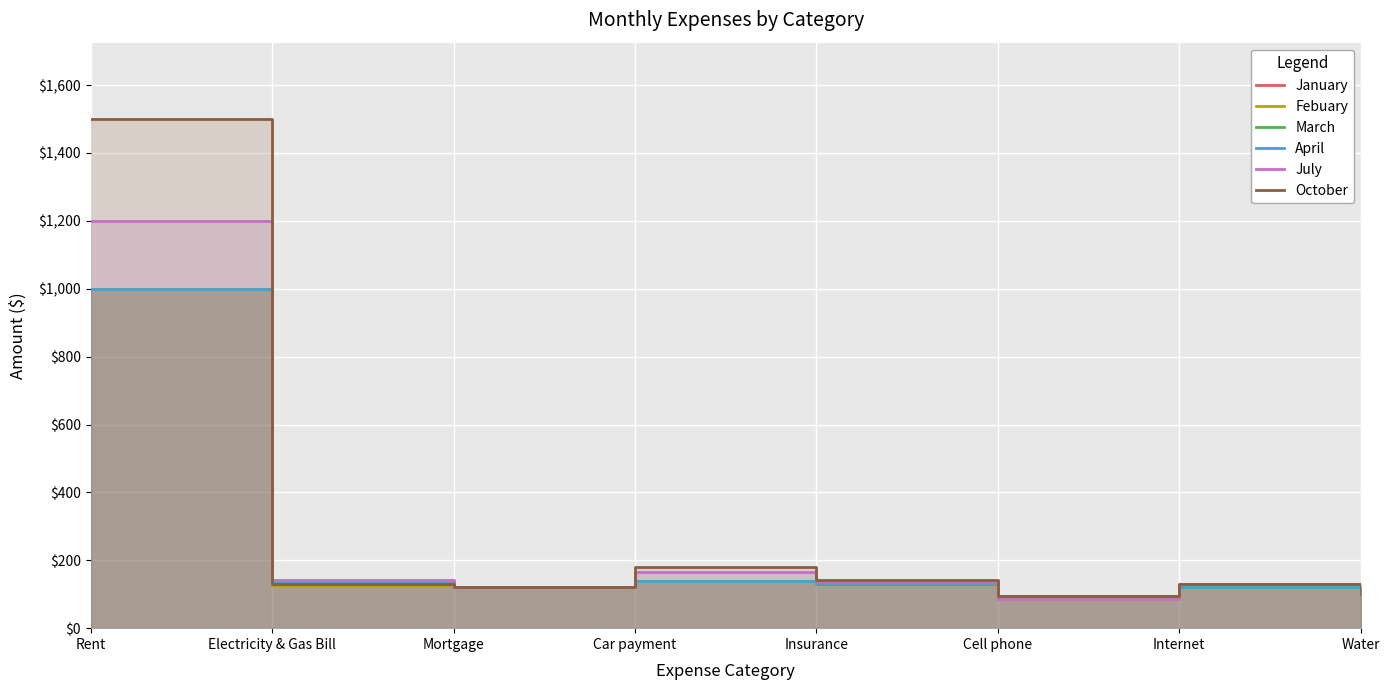

What is the label of the 3rd point from the left?

Mortgage